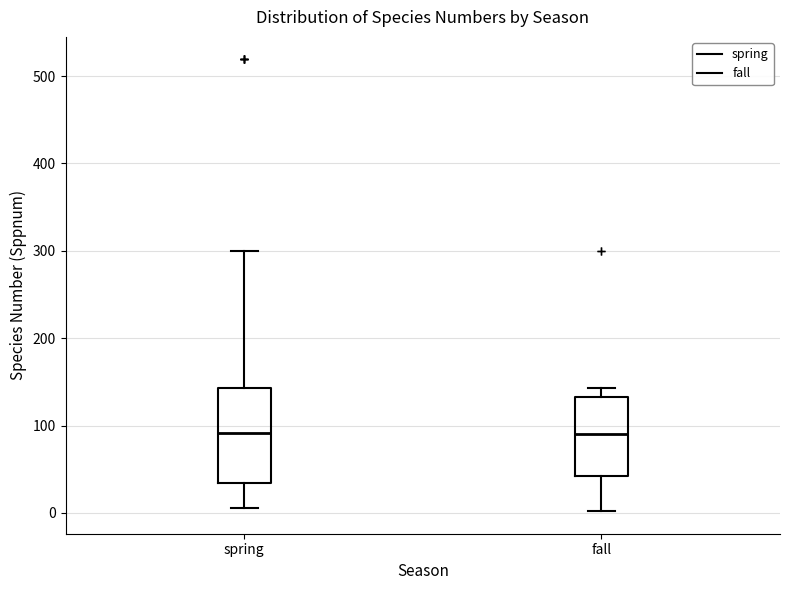

Reading left to right, transcribe this box plot: for each box, give where its median line is, the range the box spans, and where its two whiskers end, as read against the y-axis. The values are not printed on the chart, so give them approximately, as read against the axis.

spring: median 90, box 30 to 140, whiskers 10 to 300
fall: median 90, box 40 to 130, whiskers 0 to 140